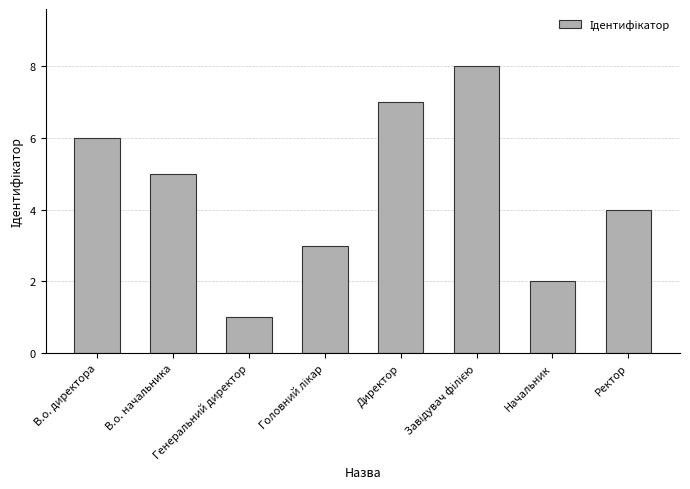

What is the difference between the second highest and minimum values?

6